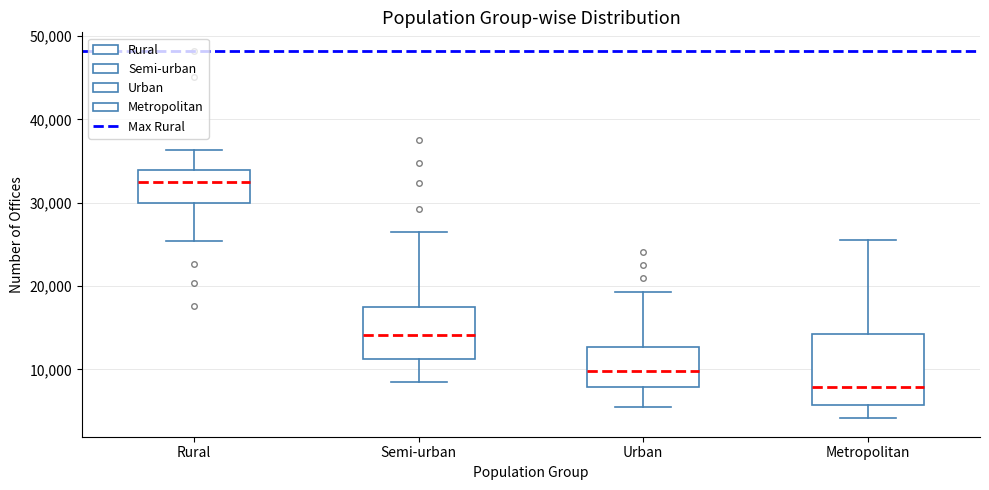

Reading left to right, read every box against the y-axis: the position of its median line, the range the box covers, and the ends of its whiskers. The values are not printed on the chart, so give them approximately, as read against the axis.

Rural: median 32000, box 30000 to 34000, whiskers 25000 to 36000
Semi-urban: median 14000, box 11000 to 17000, whiskers 8000 to 27000
Urban: median 10000, box 8000 to 13000, whiskers 5000 to 19000
Metropolitan: median 8000, box 6000 to 14000, whiskers 4000 to 26000